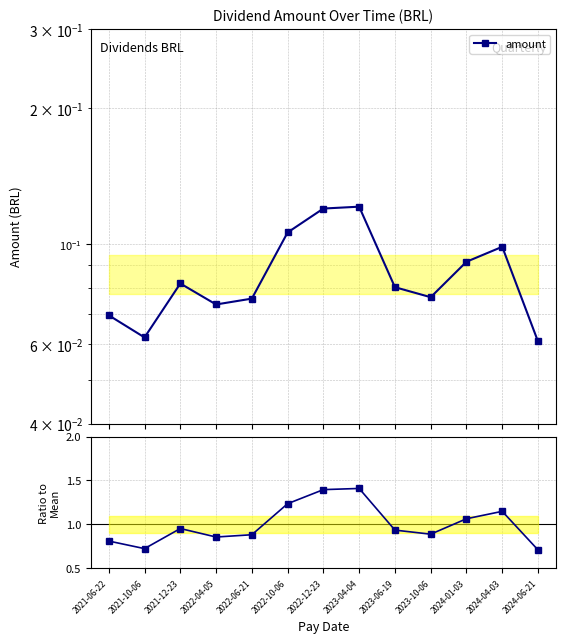

Which category has the lowest value in the ratio to mean series?

2024-06-21